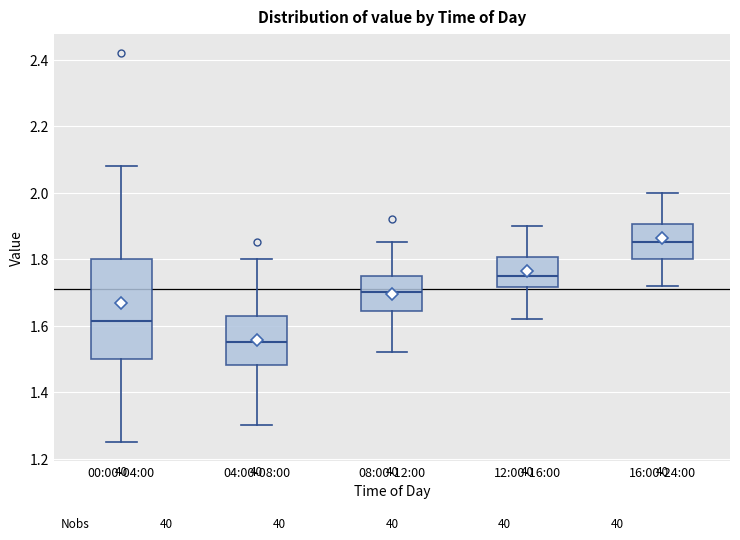

Reading left to right, transcribe this box plot: for each box, give where its median line is, the range the box spans, and where its two whiskers end, as read against the y-axis. The values are not printed on the chart, so give them approximately, as read against the axis.

00:00-04:00: median 1.62, box 1.50 to 1.80, whiskers 1.26 to 2.08
04:00-08:00: median 1.56, box 1.48 to 1.62, whiskers 1.30 to 1.80
08:00-12:00: median 1.70, box 1.64 to 1.76, whiskers 1.52 to 1.86
12:00-16:00: median 1.76, box 1.72 to 1.80, whiskers 1.62 to 1.90
16:00-24:00: median 1.86, box 1.80 to 1.90, whiskers 1.72 to 2.00